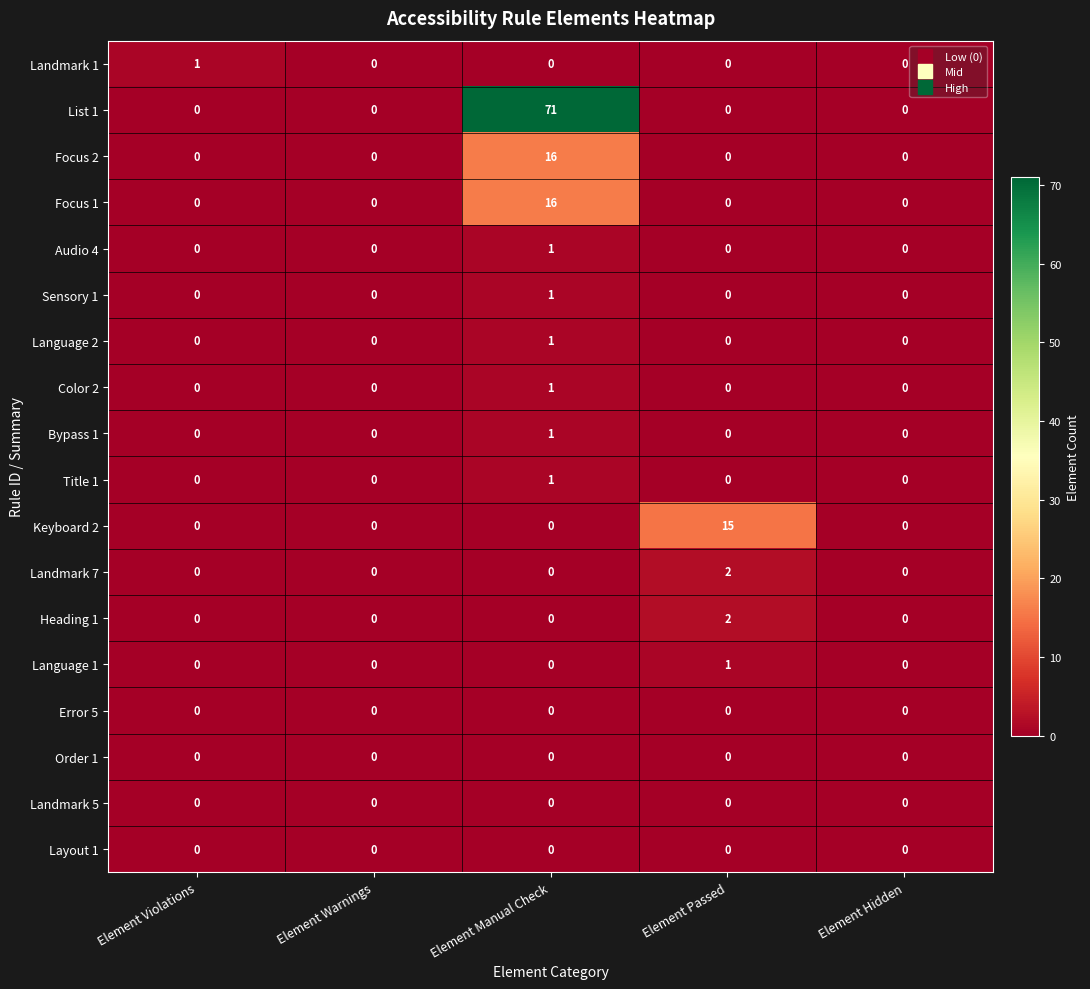

At which label does Keyboard 2 reach its peak?

Element Passed